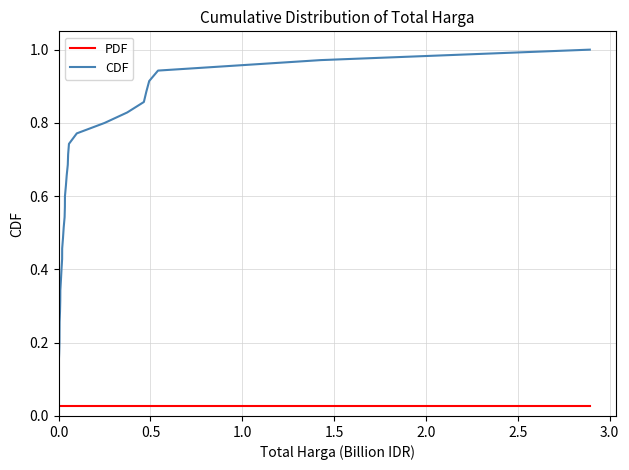

What are all the series names shown in the legend?

PDF, CDF